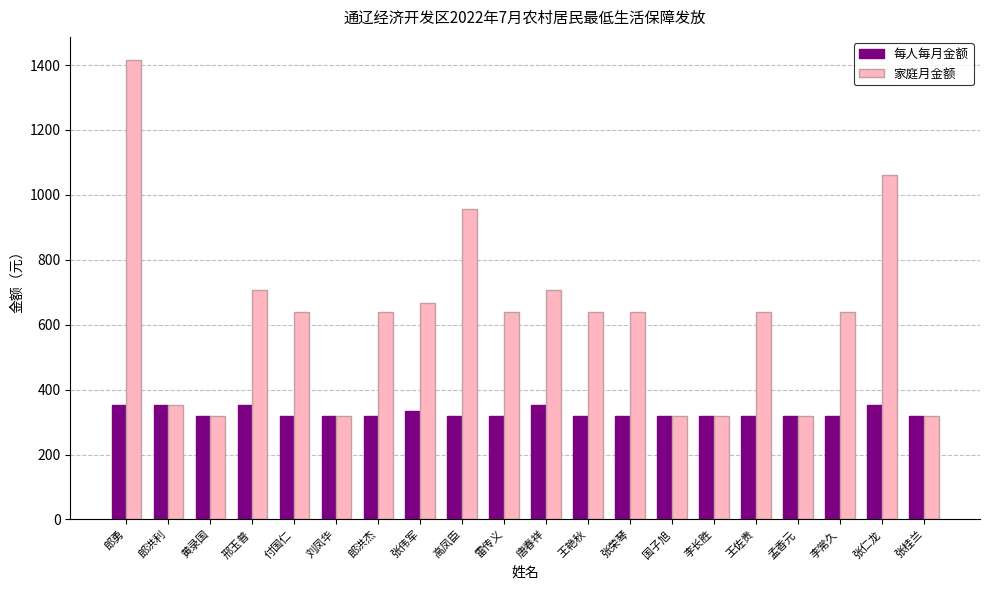

What is the sum of the 每人每月金额 values at 付国仁 and 王艳秋?

638